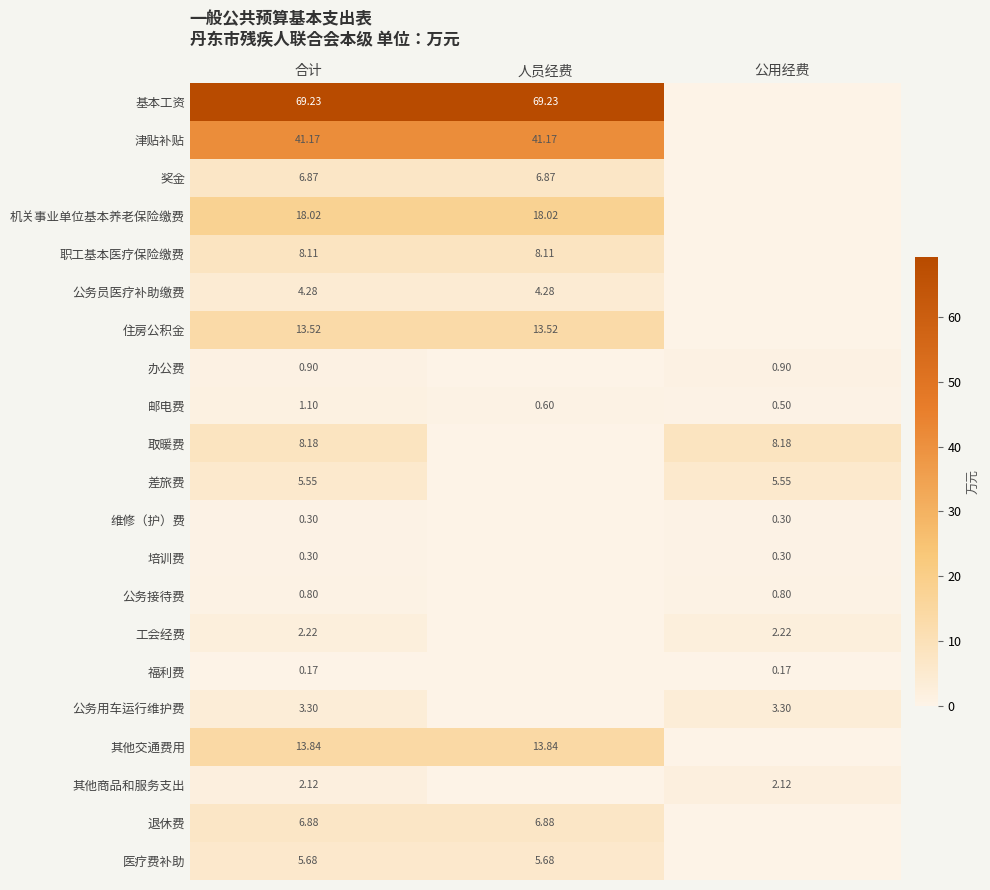

The 其他商品和服务支出 series shows 1.1 at 公用经费. True or false?

False